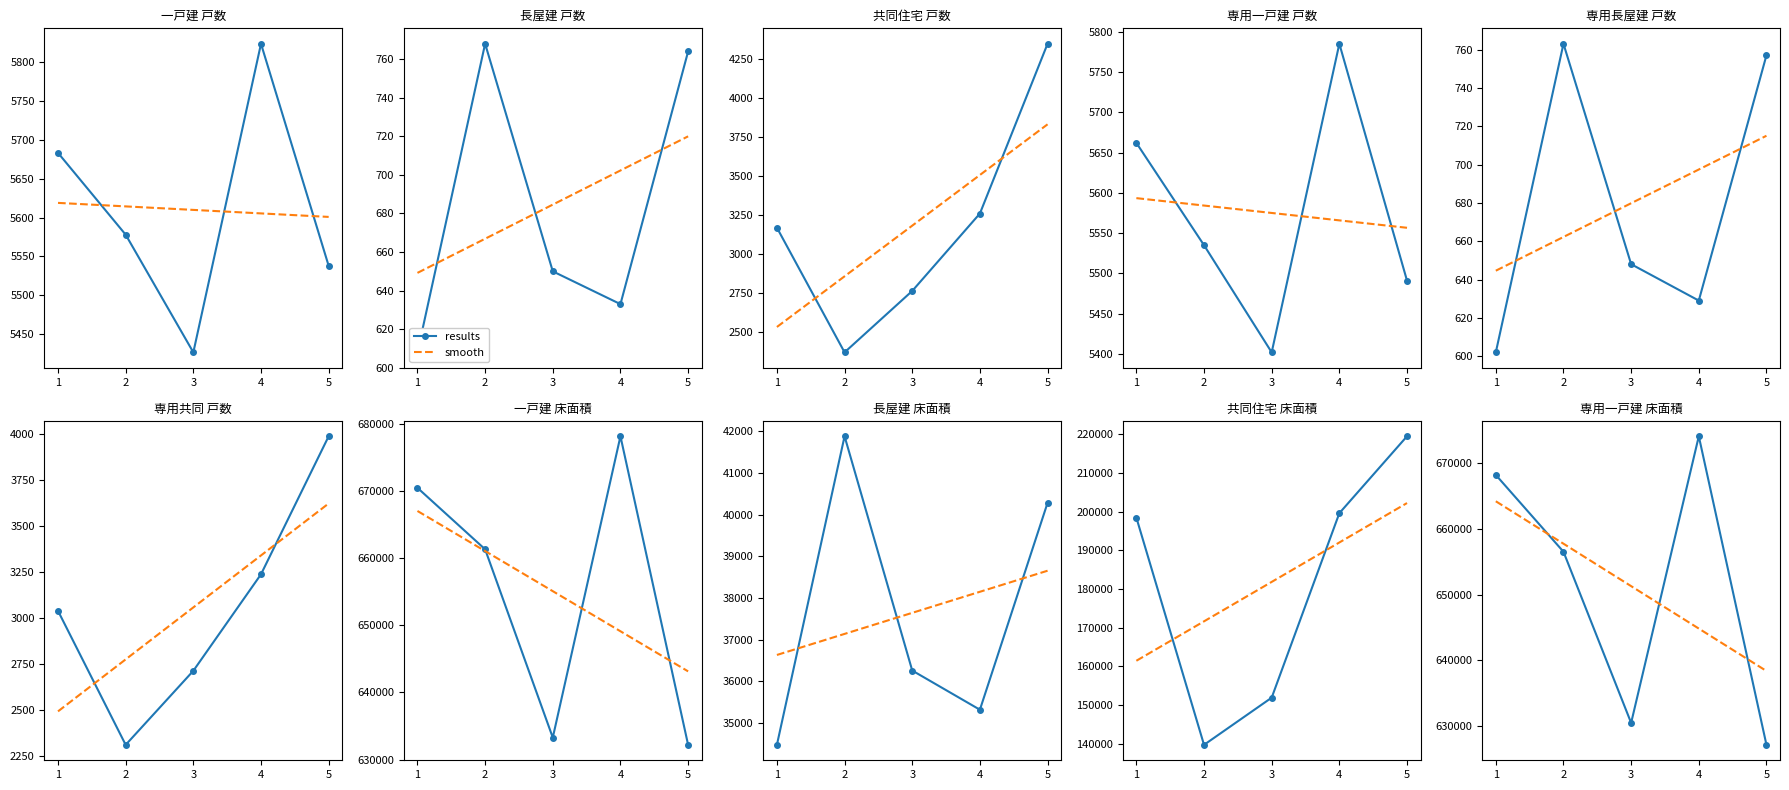

True or false: results has more than 0 points higher than both neighbors.

True